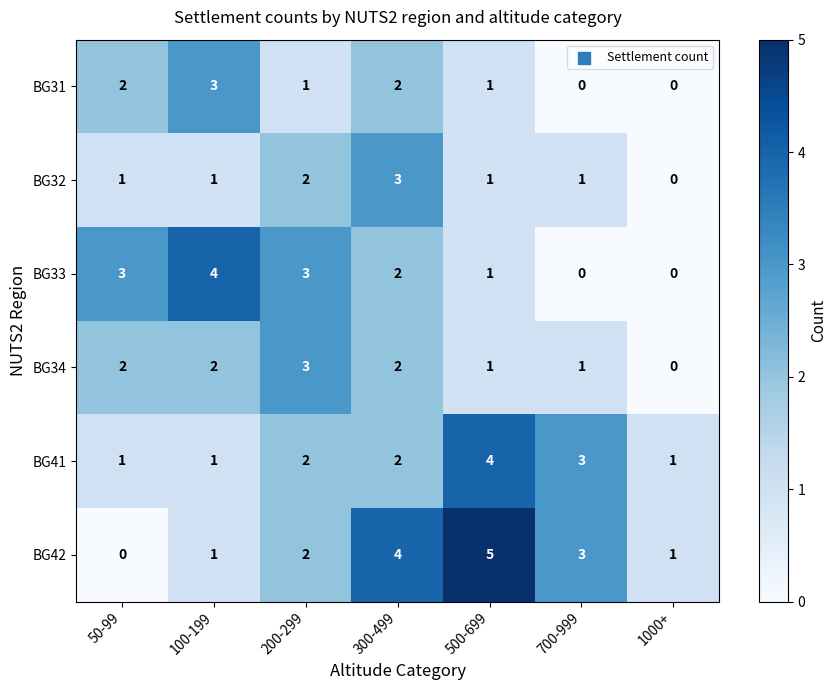

Which category has the lowest value in the BG34 series?

1000+